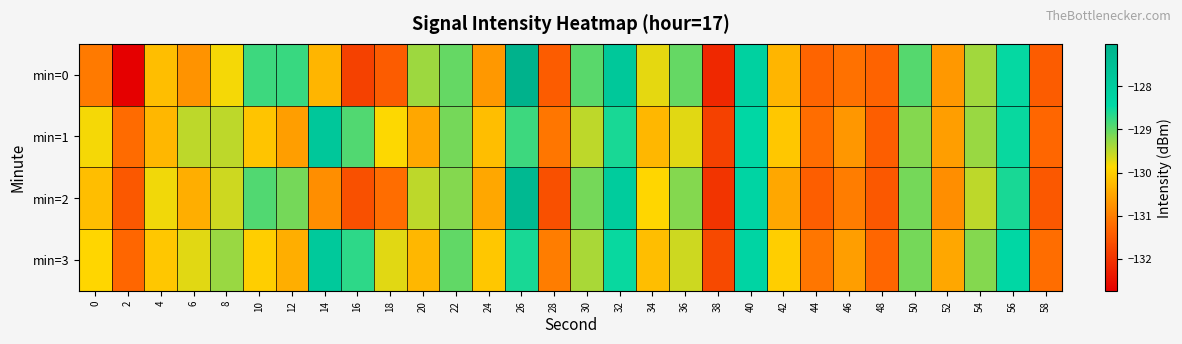

At which category is the sum across all series the highest?

26